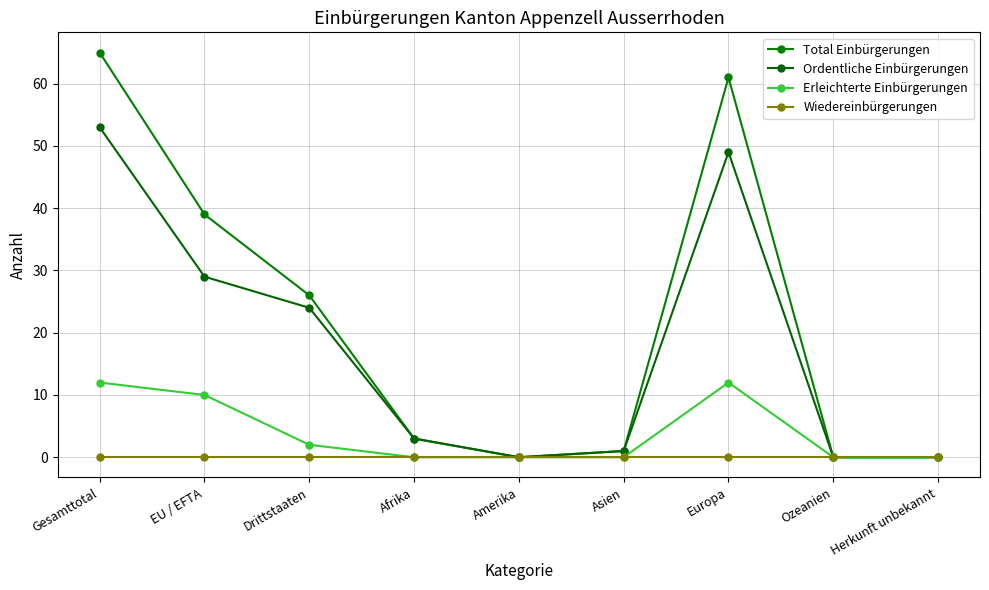

What is the sum of all Ordentliche Einbürgerungen values?

159